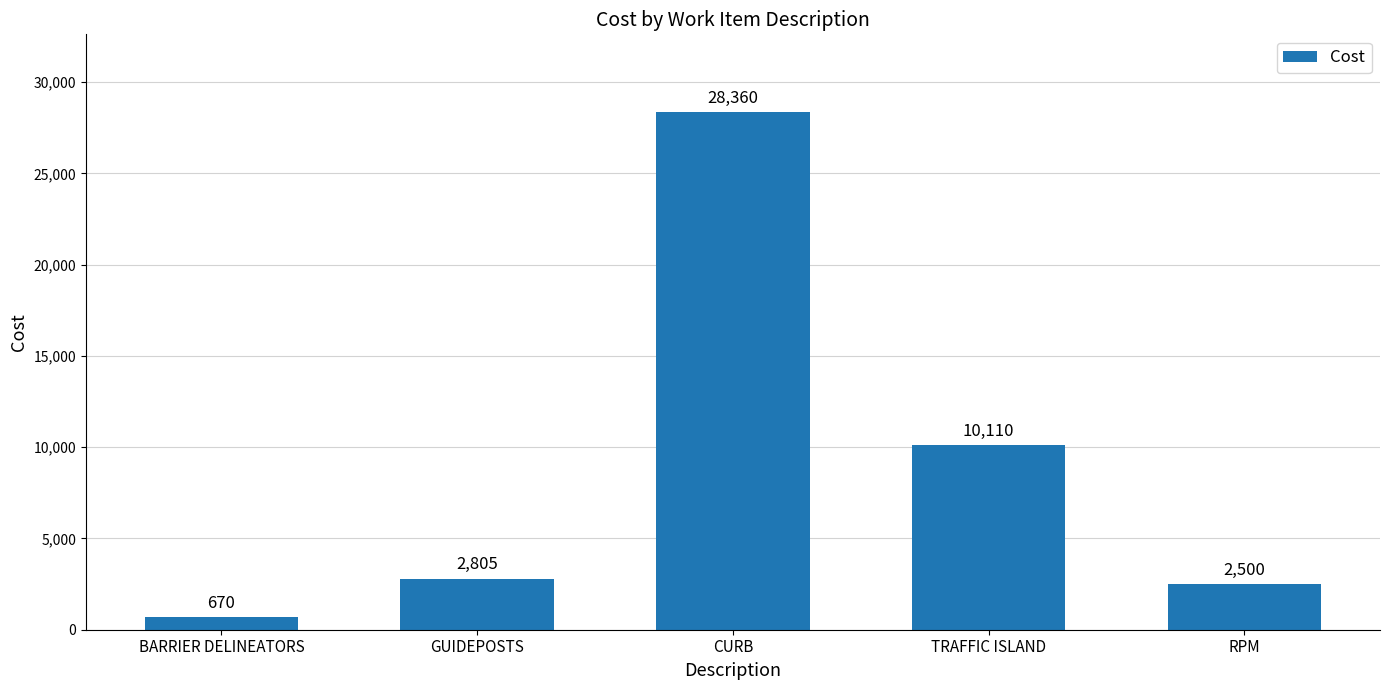

What is the approximate value at TRAFFIC ISLAND, to the nearest 50?

10100